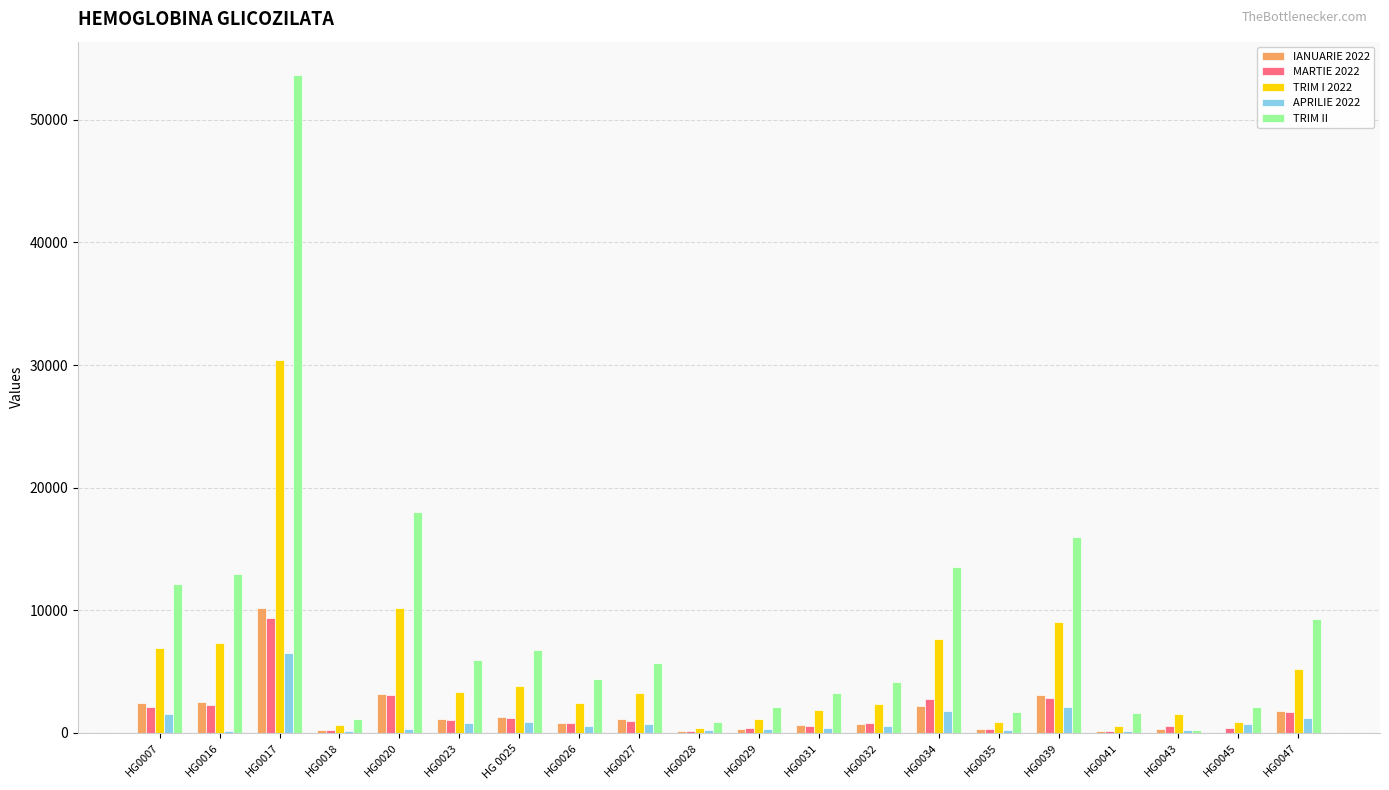

How many series are shown in this chart?

5